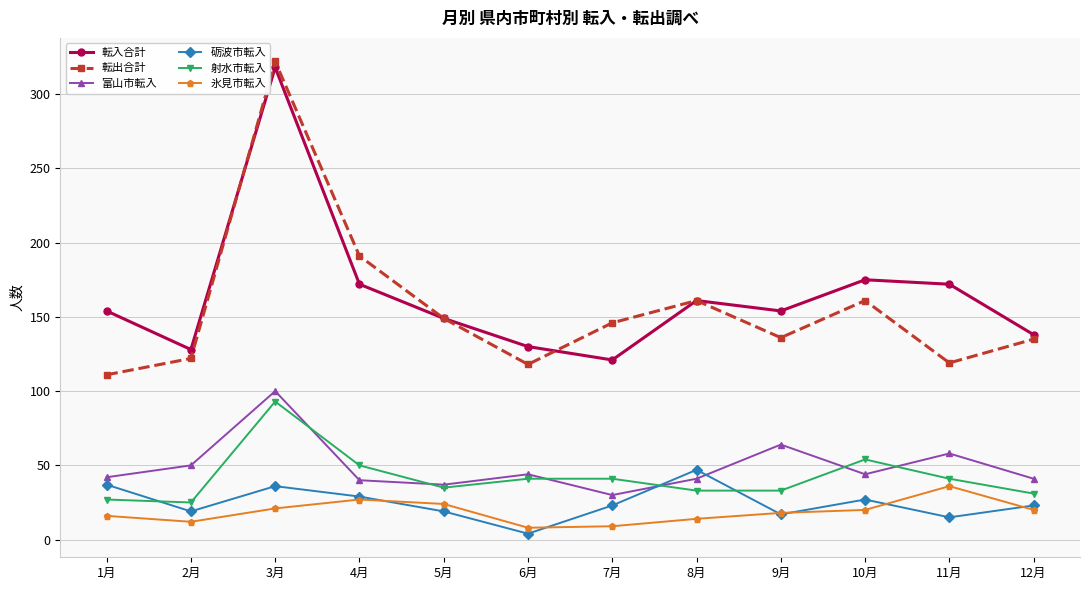

Which series changed the most between 4月 and 7月?

転入合計